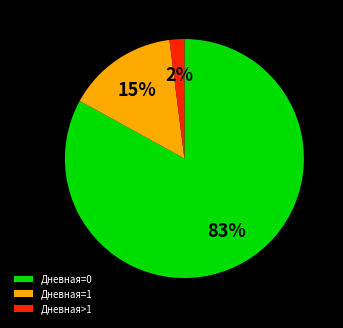

Between Дневная=0 and Дневная>1, which is larger?

Дневная=0